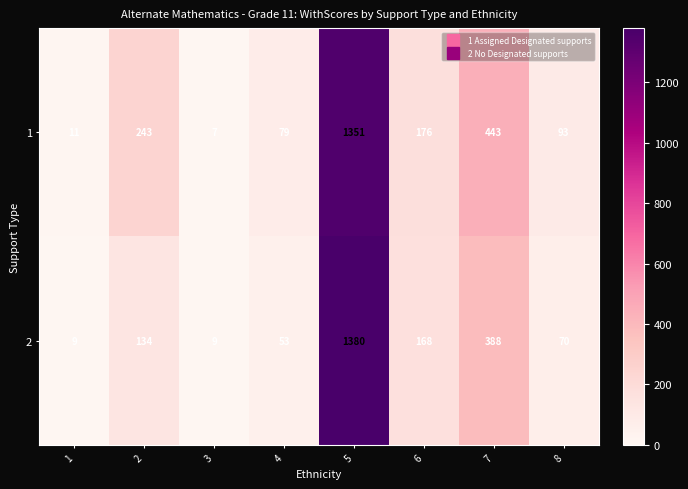

What is the total value across all series at 7?

831